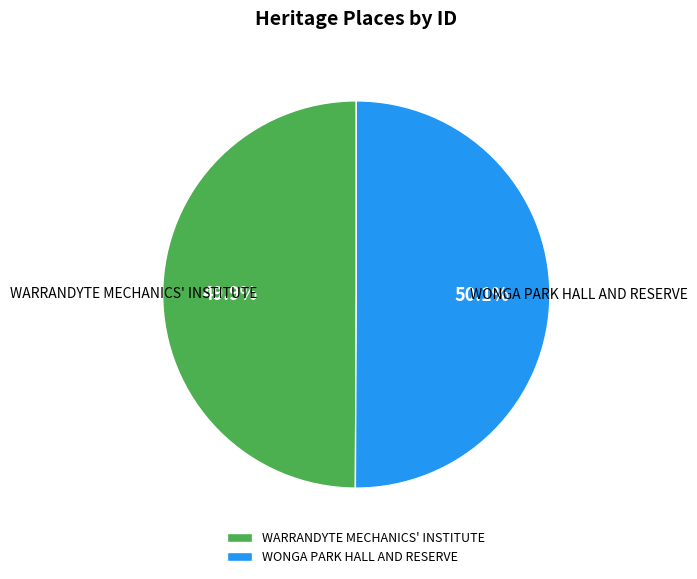

Combined, do WONGA PARK HALL AND RESERVE and WARRANDYTE MECHANICS' INSTITUTE account for over 50%?

Yes